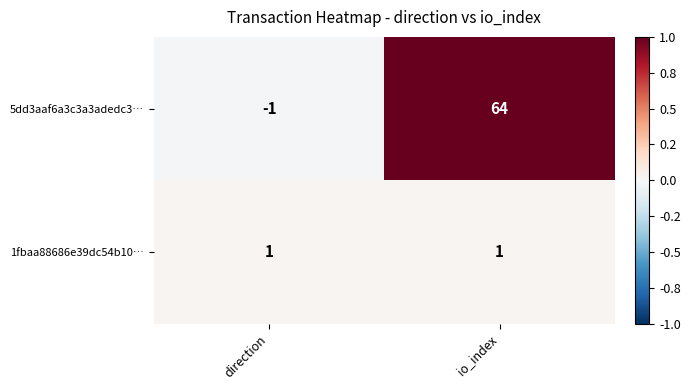

Is it true that 1fbaa88686e39dc54b10… equals 0 at direction?

False